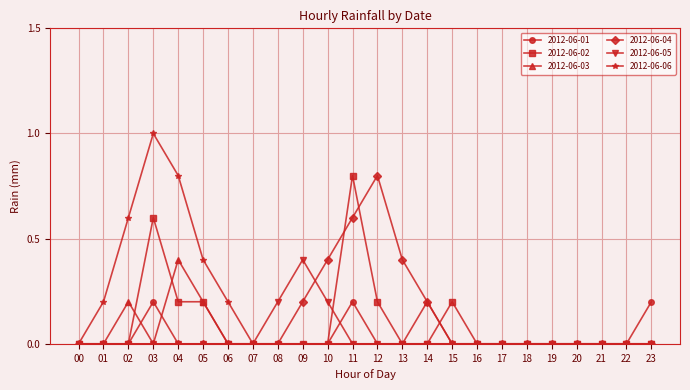

True or false: 2012-06-06 has a value of -0.4 at 15.

False